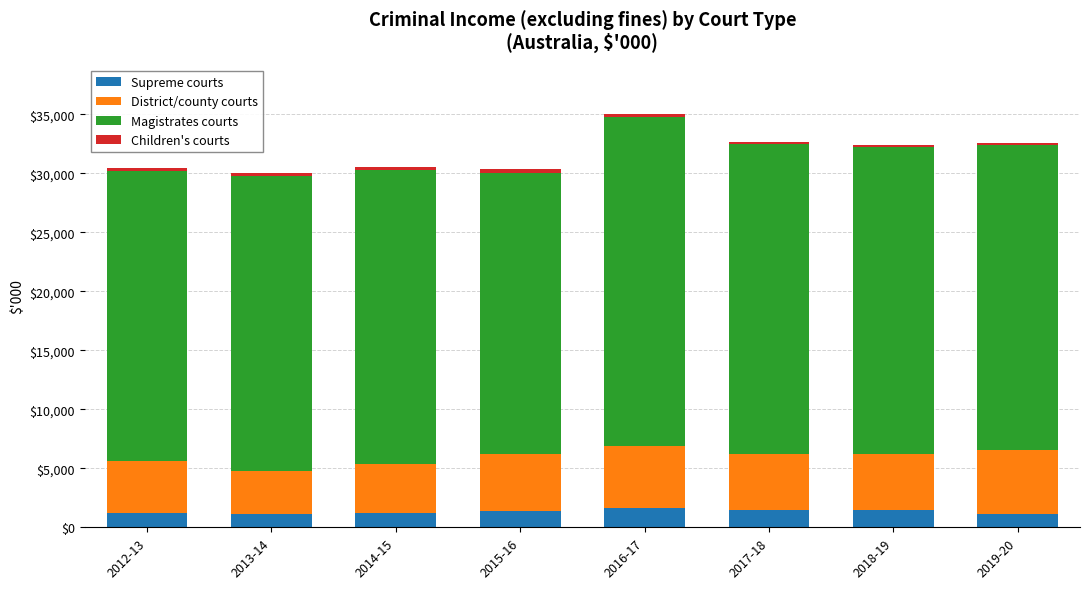

What is the maximum value for Supreme courts?

1623